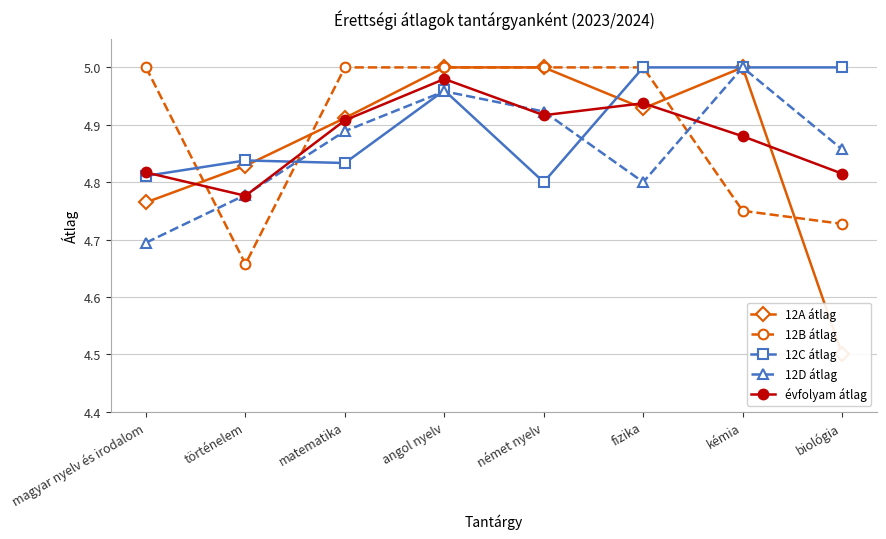

Reading right to left, list all the values displayed in this chart.

12A átlag: 4.5	5.0	4.9	5.0	5.0	4.9	4.8	4.8
12B átlag: 4.7	4.8	5.0	5.0	5.0	5.0	4.7	5.0
12C átlag: 5.0	5.0	5.0	4.8	5.0	4.8	4.8	4.8
12D átlag: 4.9	5.0	4.8	4.9	5.0	4.9	4.8	4.7
évfolyam átlag: 4.8	4.9	4.9	4.9	5.0	4.9	4.8	4.8